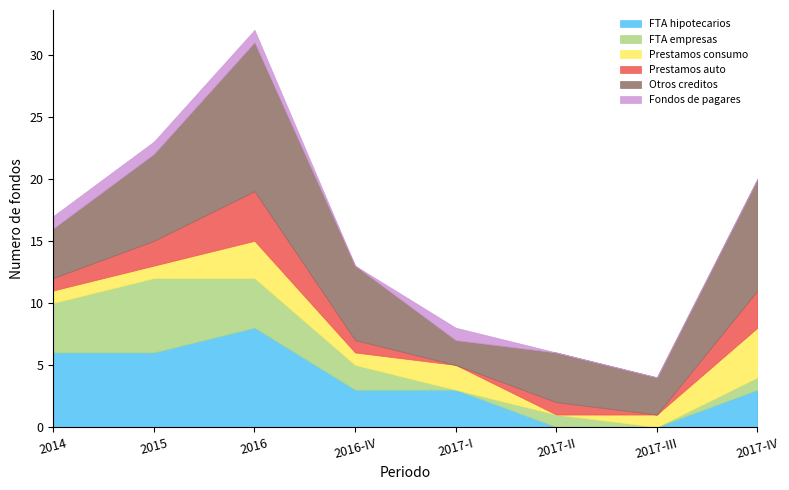

Does the chart have visible grid lines?

No